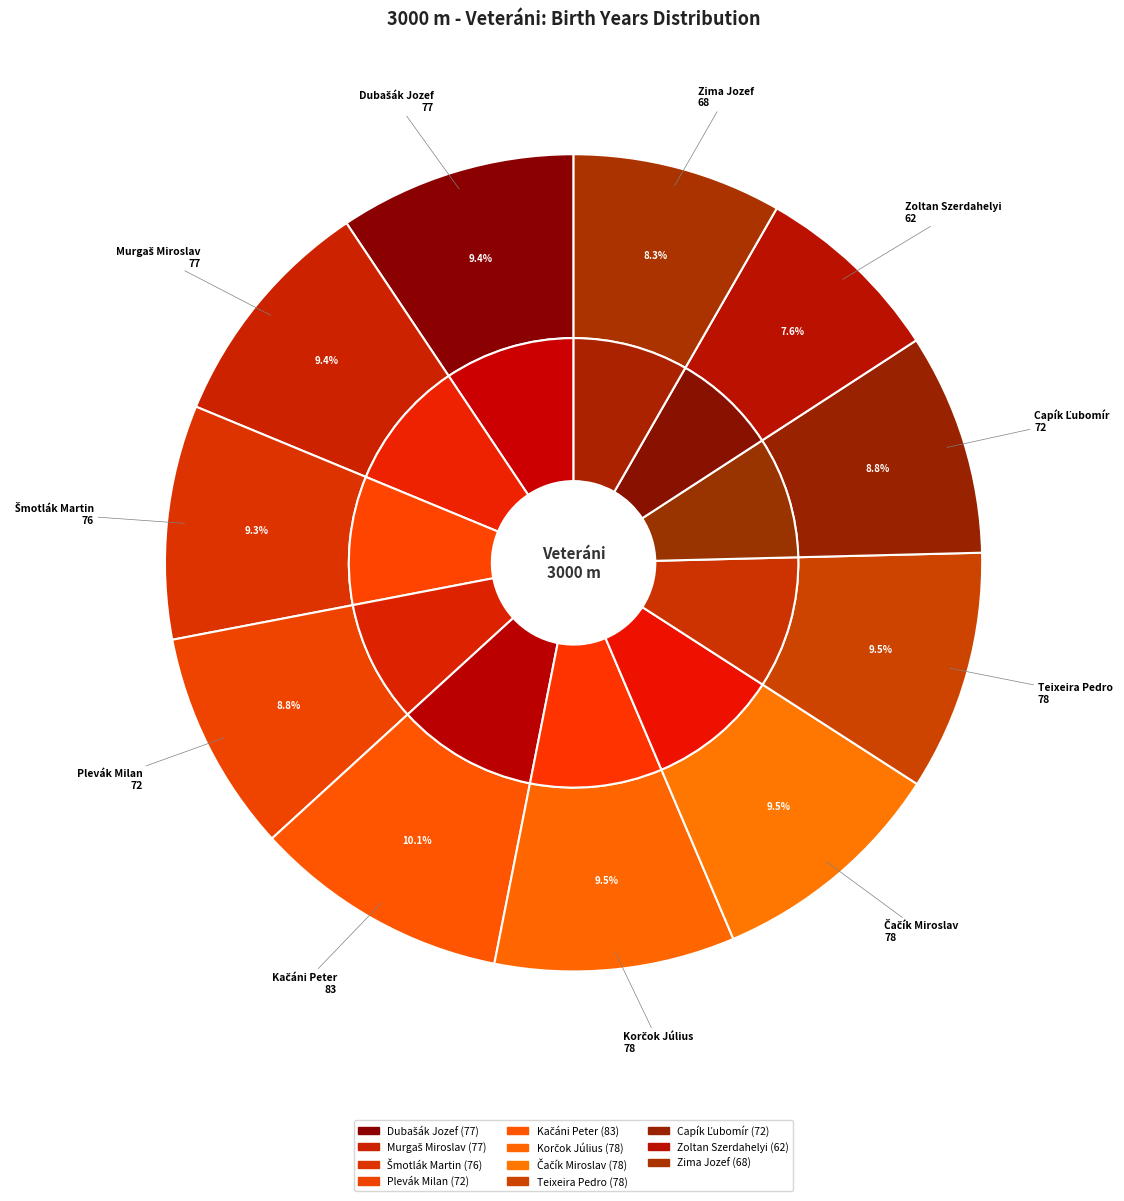

True or false: Korčok Július accounts for 1% of the total.

False